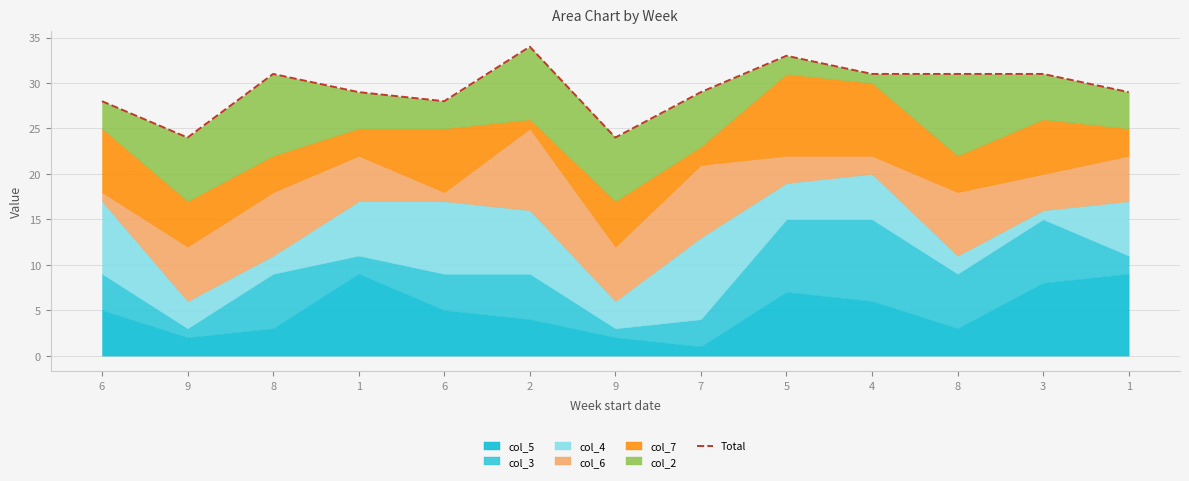

What is the sum of the values at 4 and 9?

55